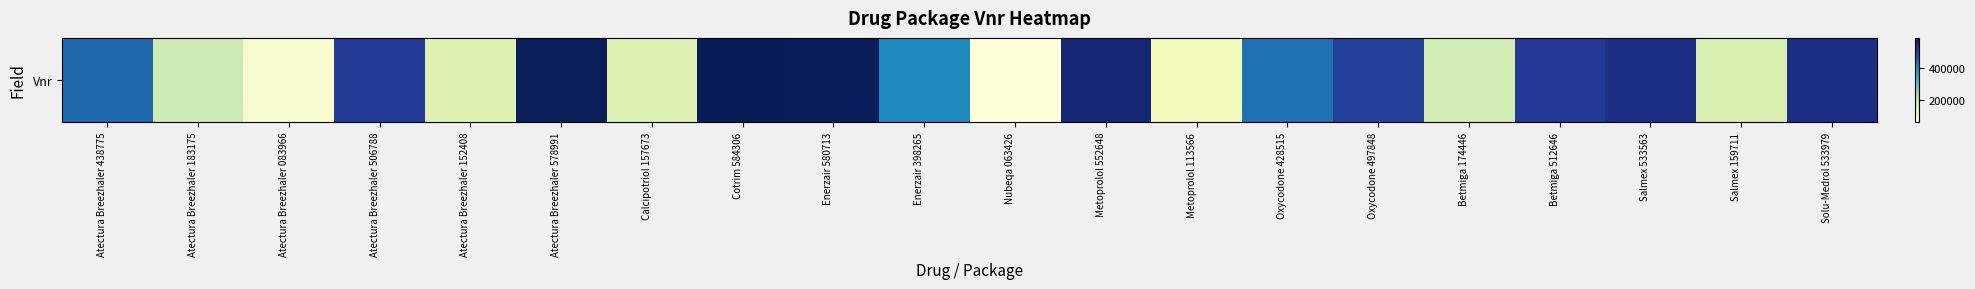

How many values exceed 438775?

9